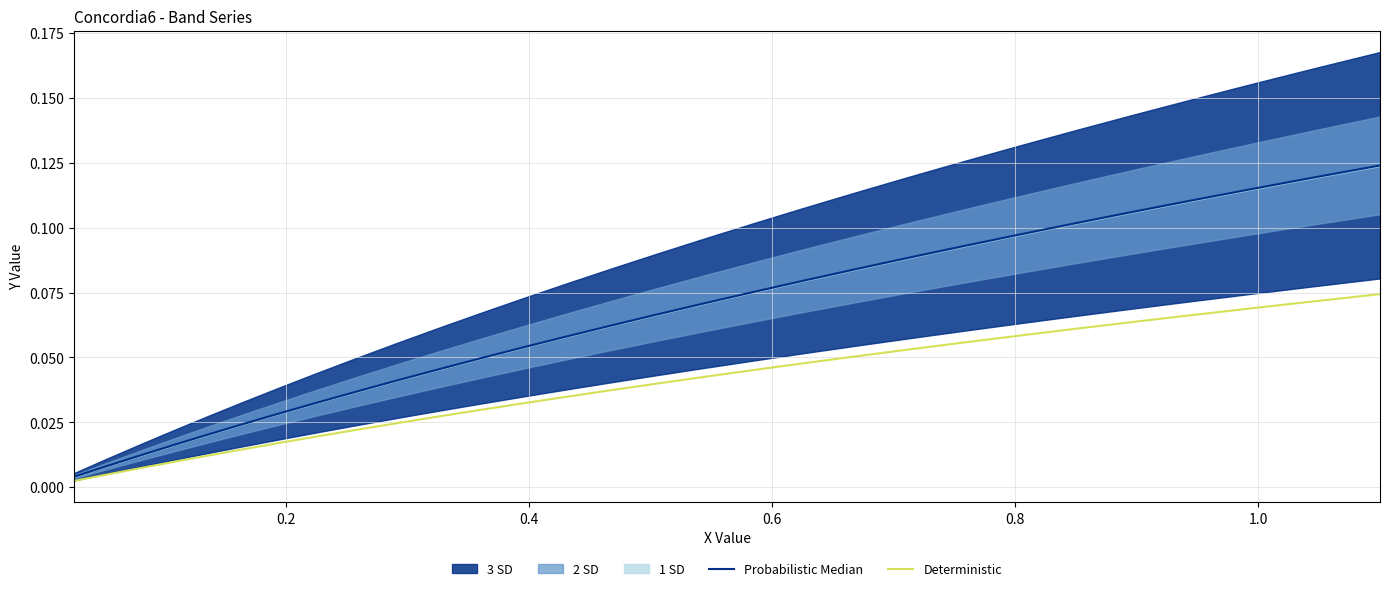

The value of Probabilistic Median at 15 is 0.1. True or false?

False